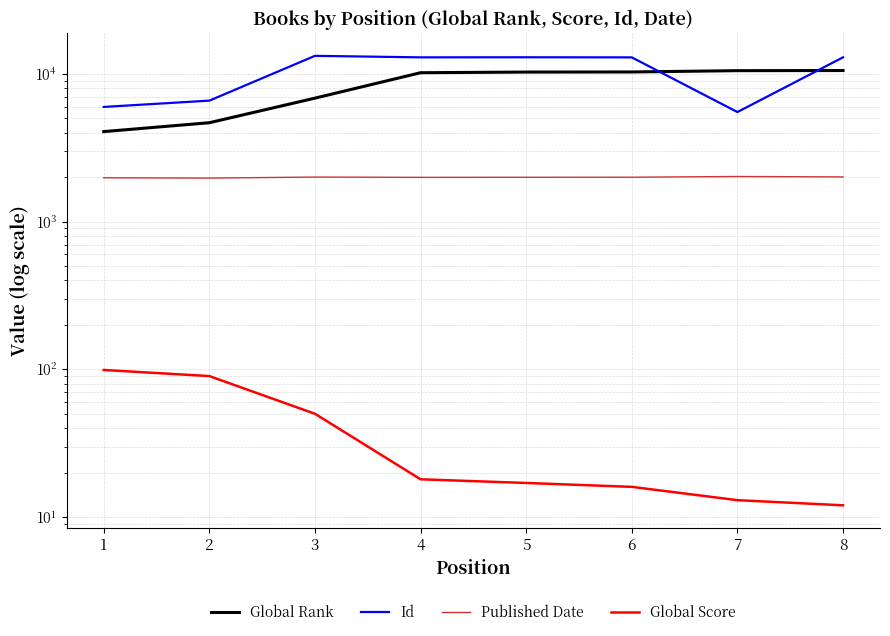

What is the difference between the Global Score values at 4 and 6?

2